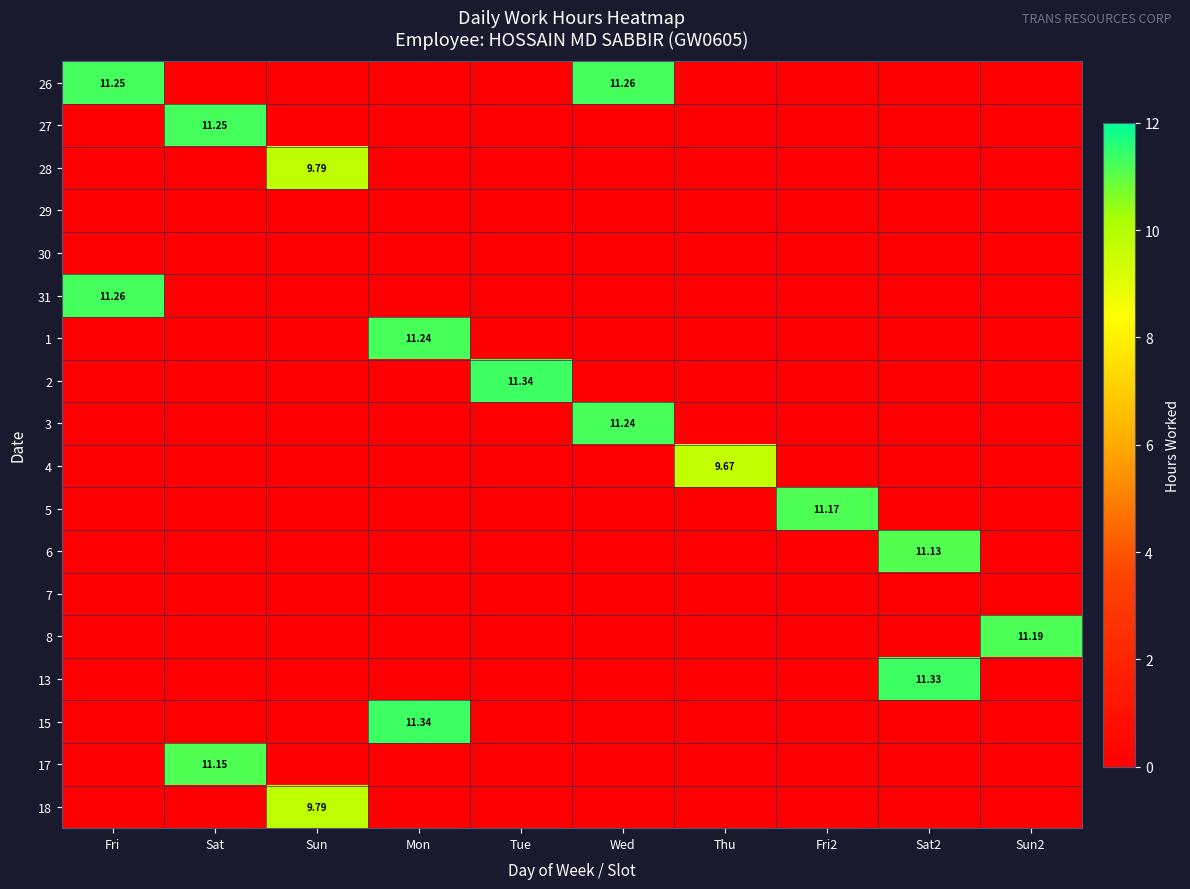

List the series in order of their peak value, highest first.

2, 15, 13, 26, 31, 27, 1, 3, 8, 5, 17, 6, 28, 18, 4, 29, 30, 7